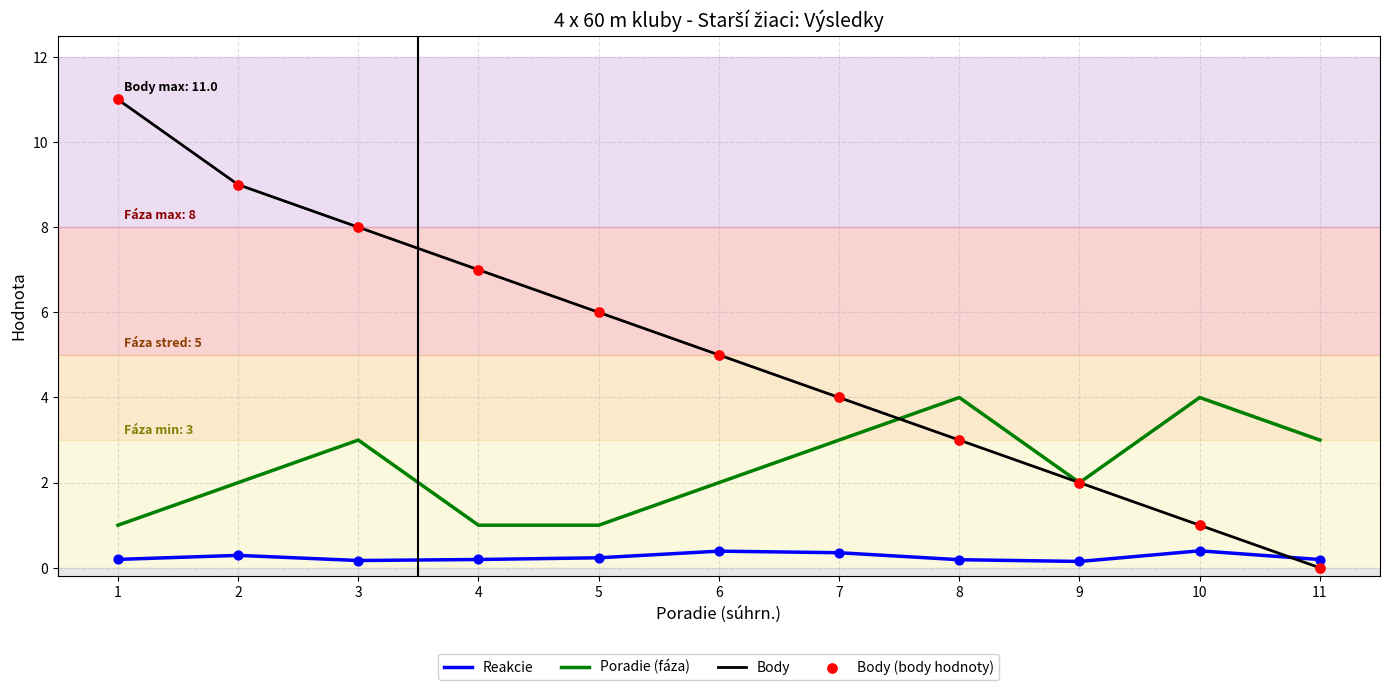

Which series changed the most between 5 and 9?

Body